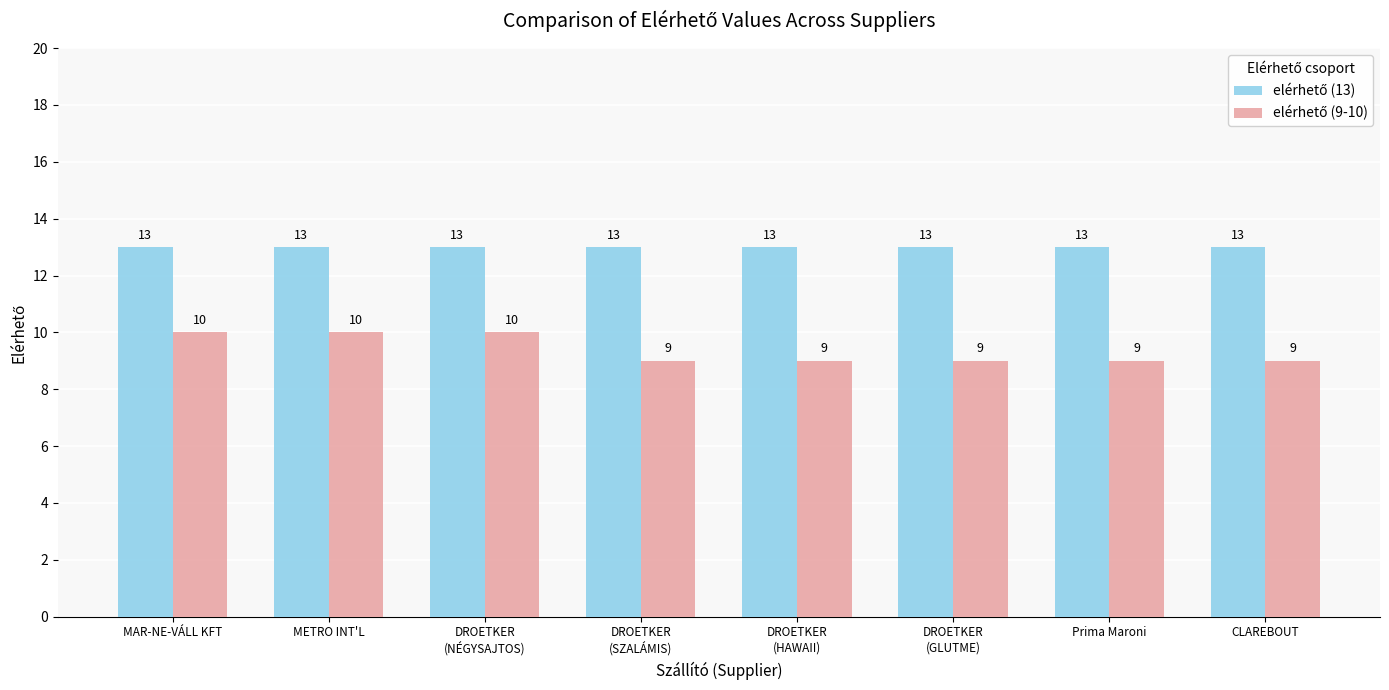

What is the smallest value displayed?

9